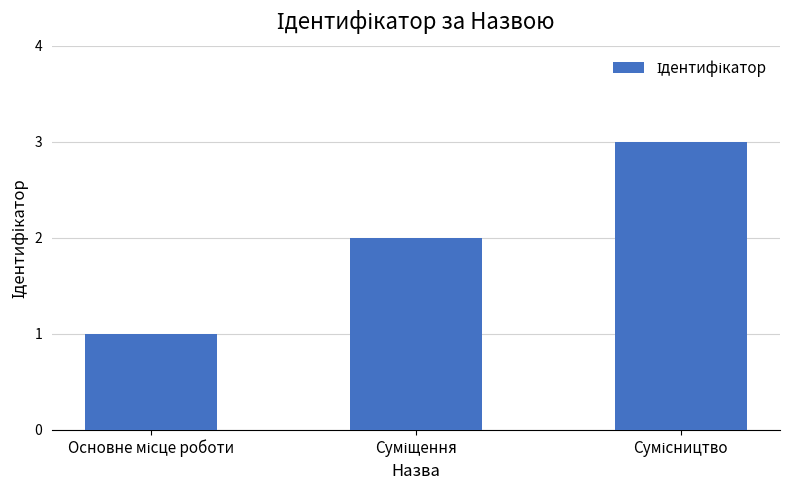

Reading left to right, transcribe all the data shown in this chart.

1	2	3